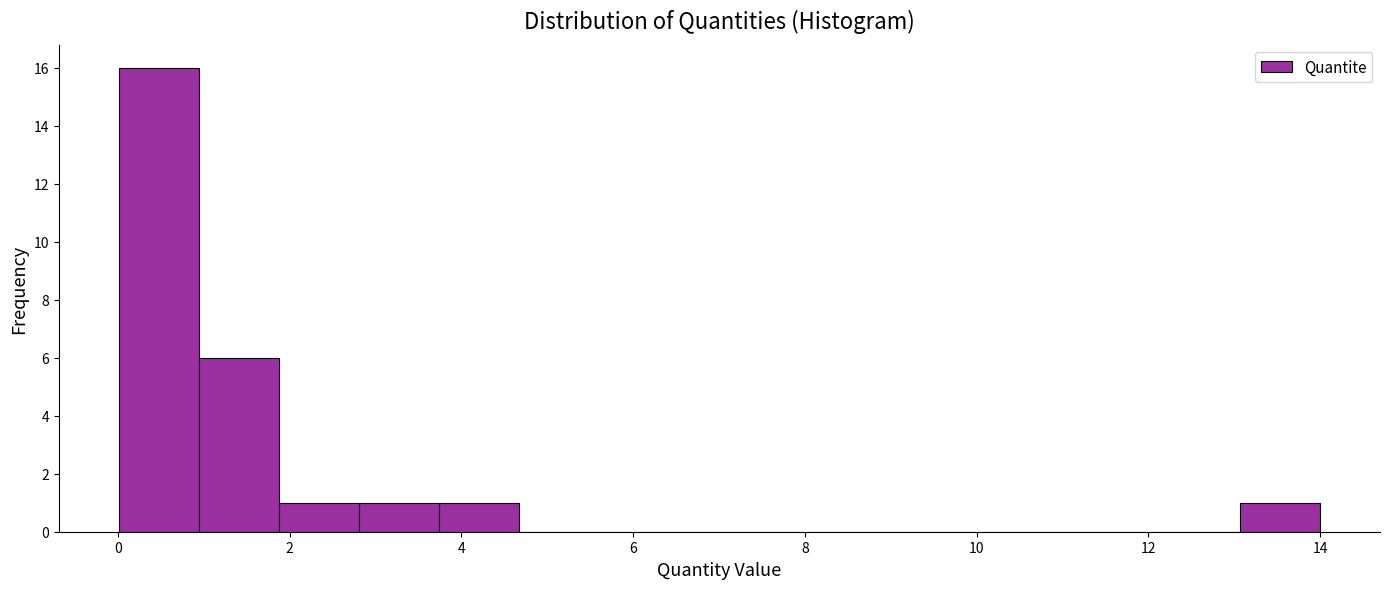

Reading left to right, list every bar in this chart as the range it spans on the x-axis followed by its height. Neither the bar edges nor the heights are printed on the chart, so give them approximately, as read against the axes.

0.0 to 1.0: 16
1.0 to 1.8: 6
1.8 to 2.8: 1
2.8 to 3.8: 1
3.8 to 4.6: 1
4.6 to 5.6: 0
5.6 to 6.6: 0
6.6 to 7.4: 0
7.4 to 8.4: 0
8.4 to 9.4: 0
9.4 to 10.2: 0
10.2 to 11.2: 0
11.2 to 12.2: 0
12.2 to 13.0: 0
13.0 to 14.0: 1